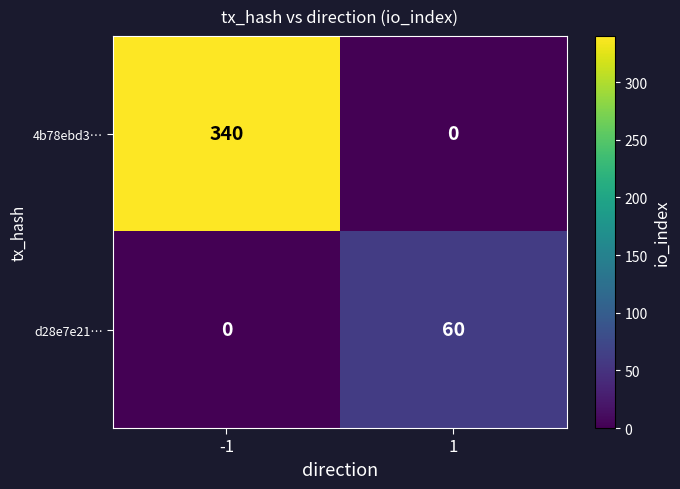

At which category is the sum across all series the highest?

-1